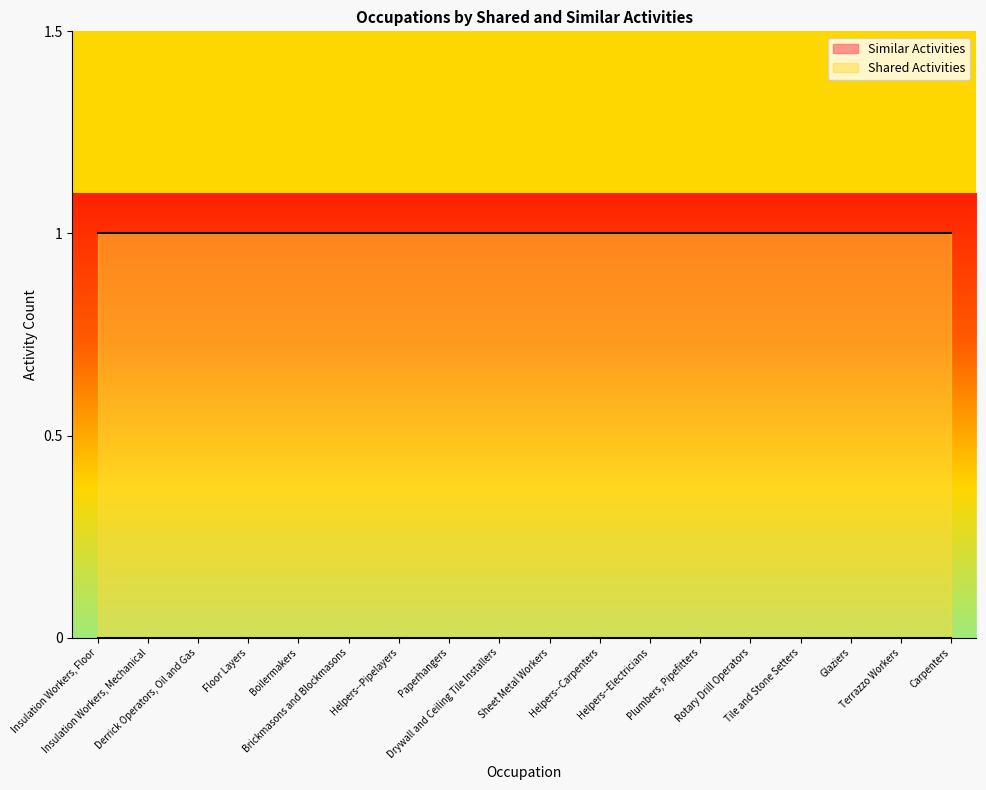

Which series has the largest total across all categories?

Shared Activities